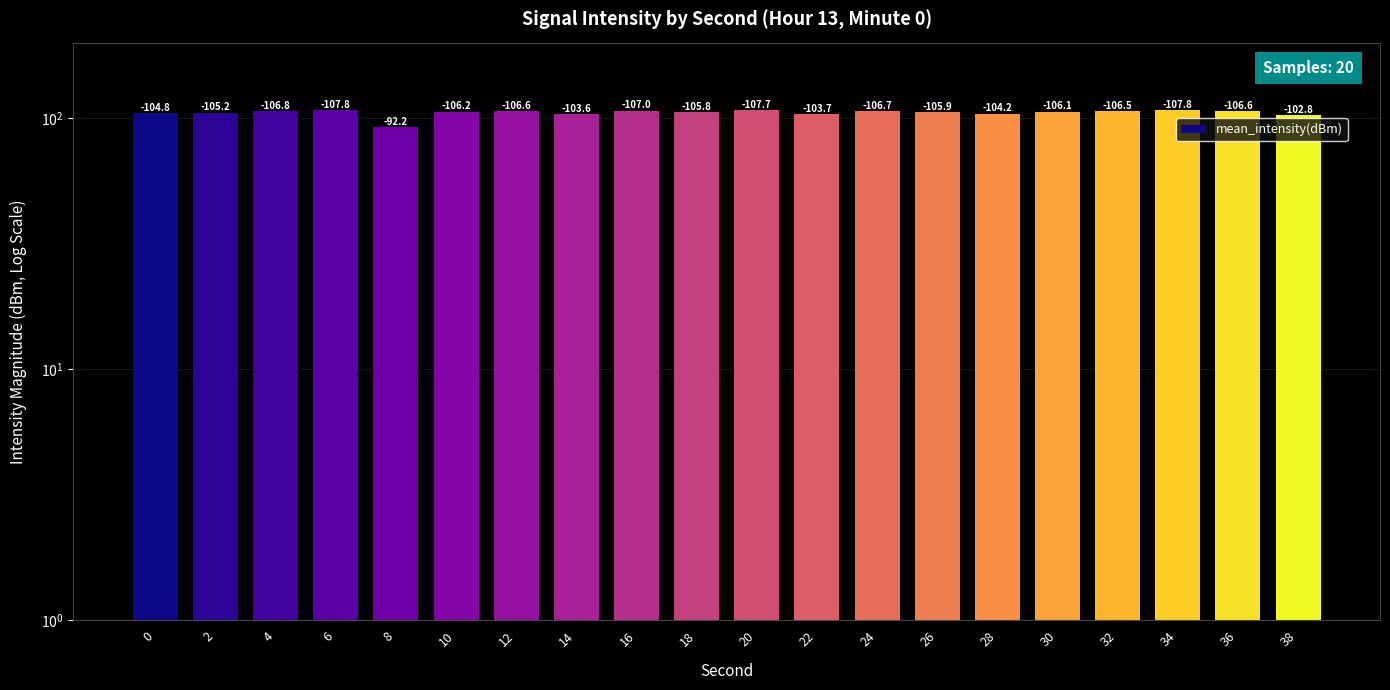

What is the minimum value shown in the chart?

92.2